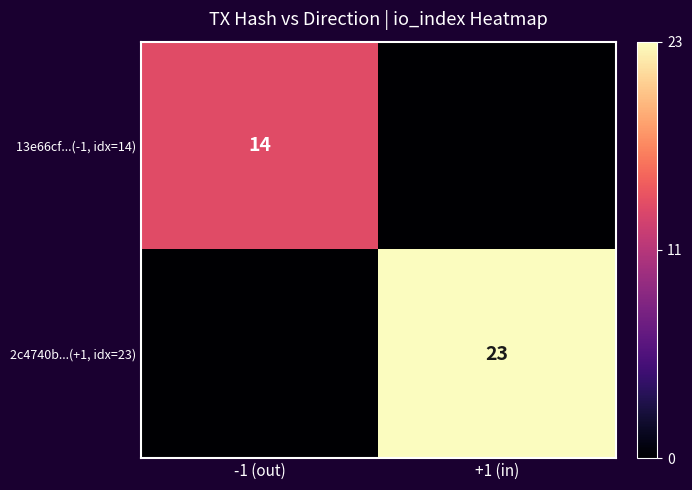

True or false: 2c4740b...(+1, idx=23) has a value of 6 at +1 (in).

False